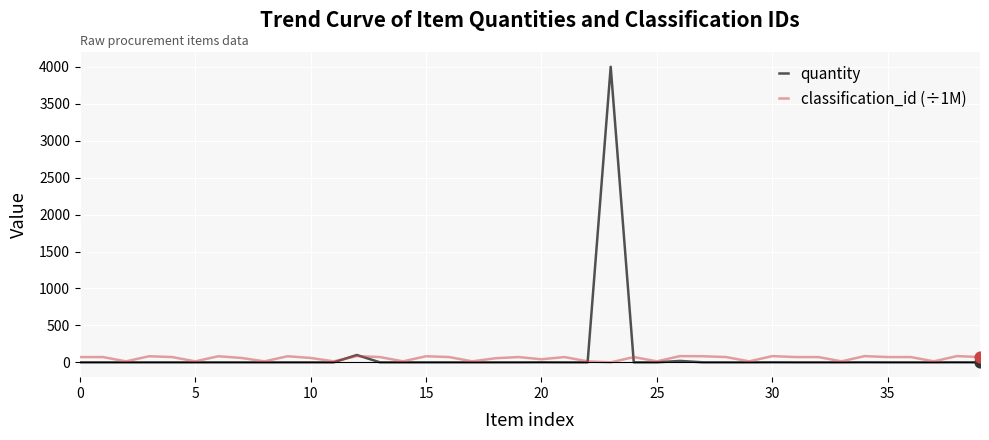

Which series has the widest spread of values?

quantity